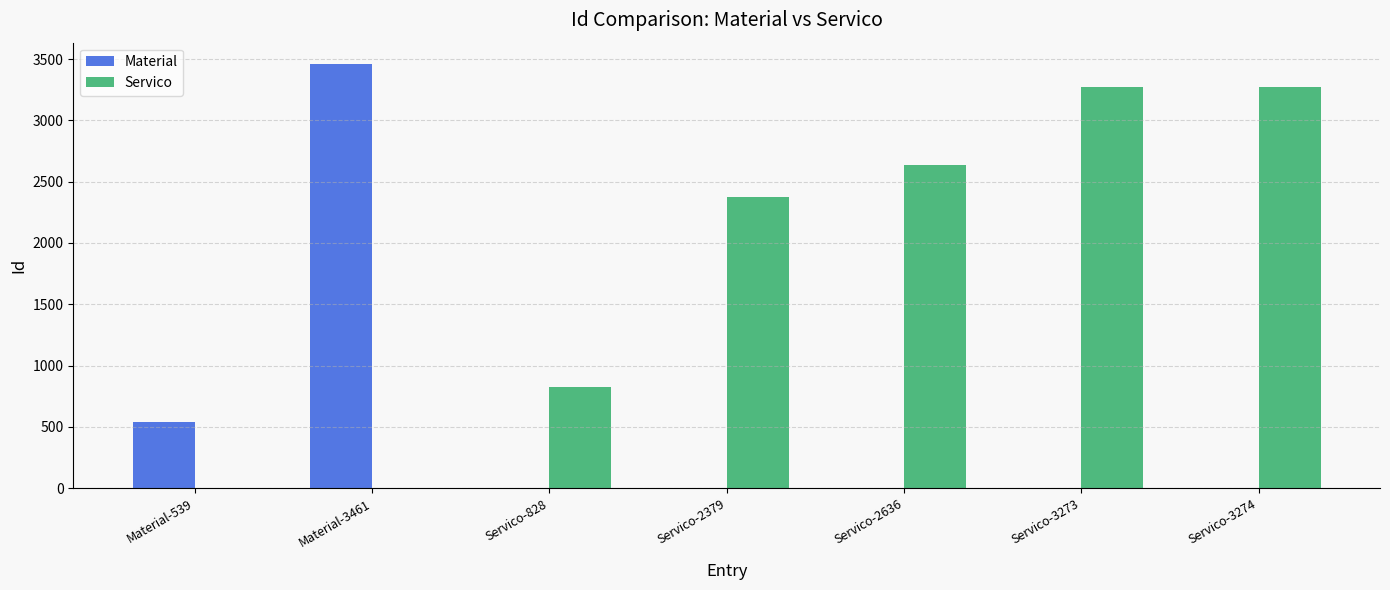

Read the Servico value at Servico-3273, to the nearest 10.

3270